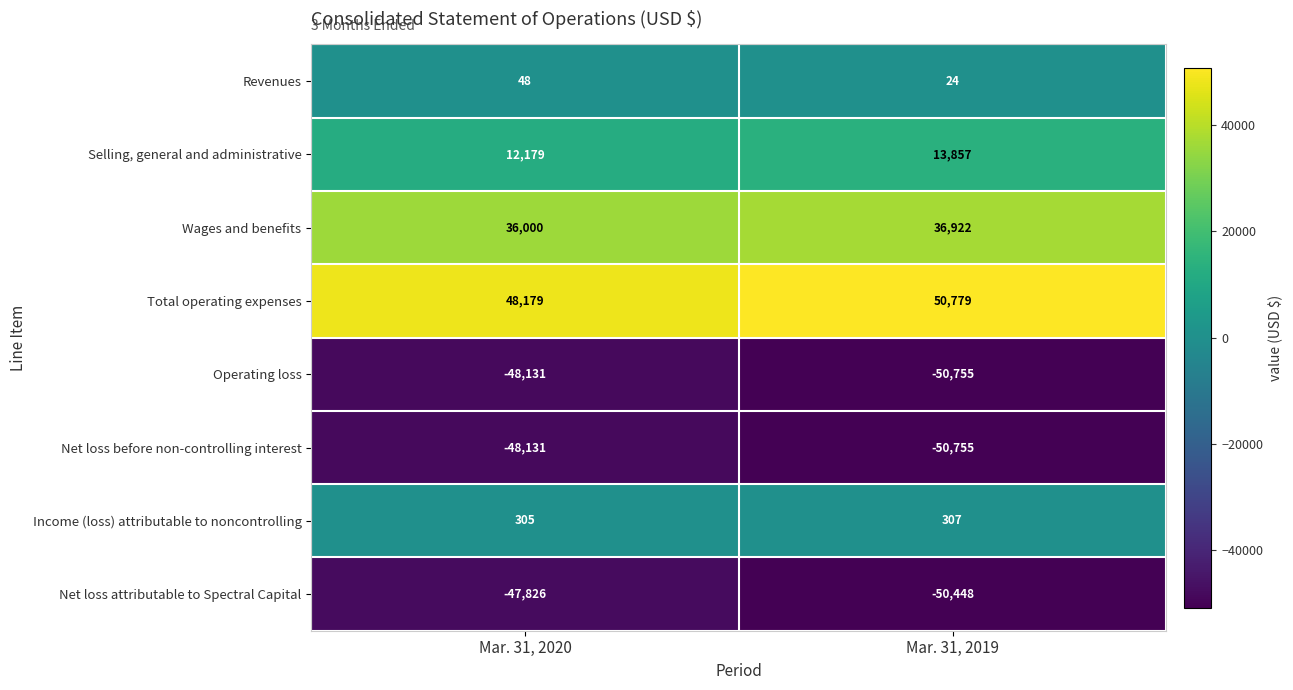

What is the difference between the highest and lowest values at Mar. 31, 2020?

96310